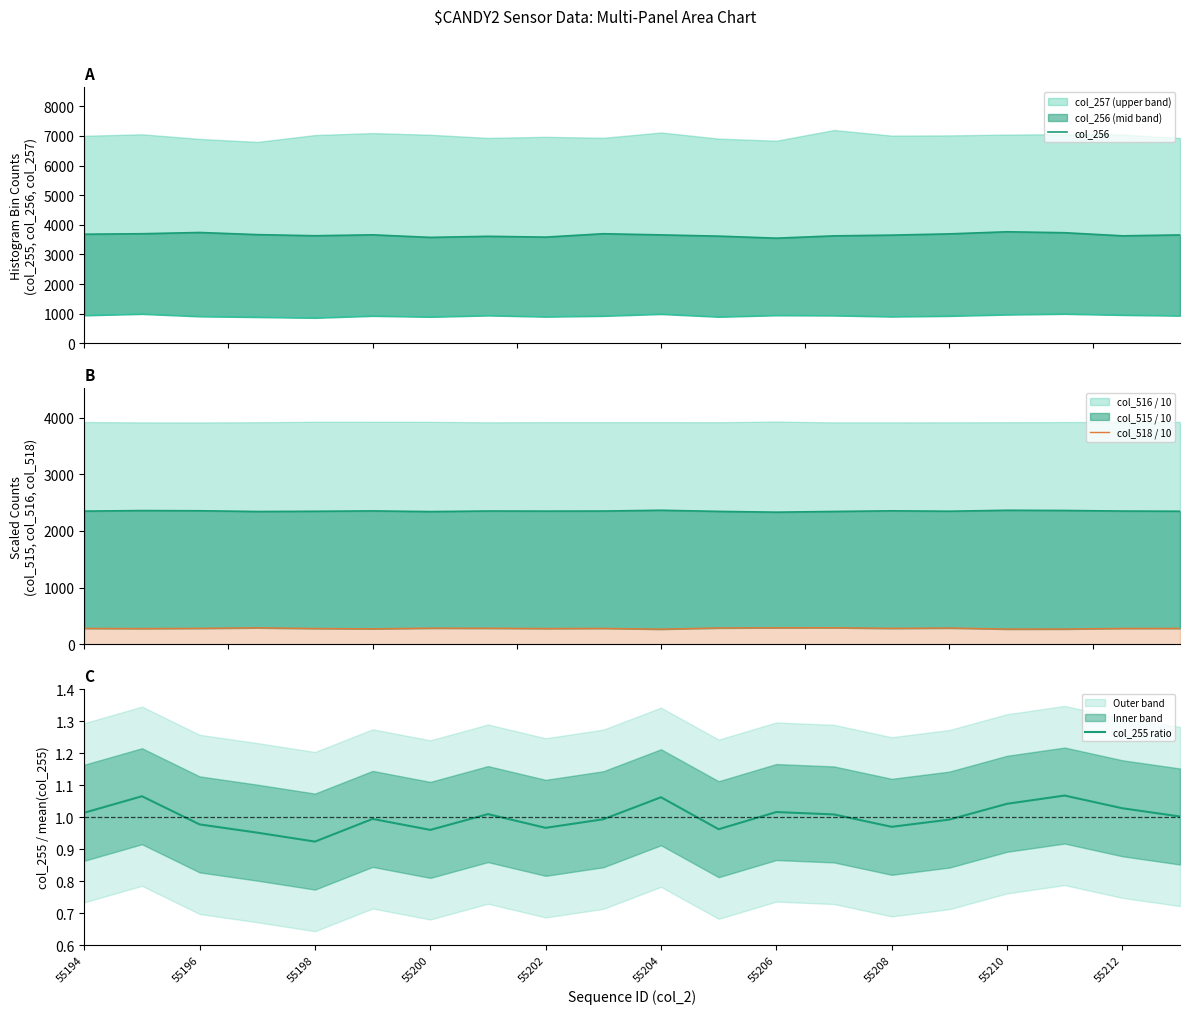

How many lines are shown in the chart?

3